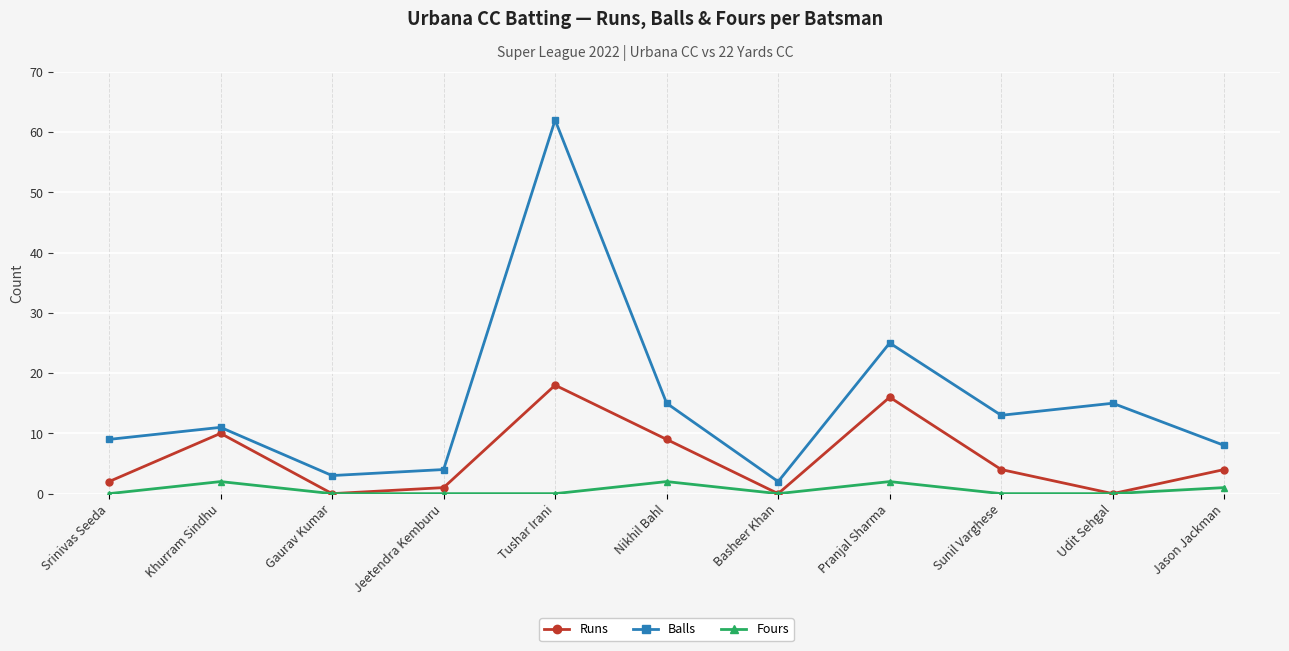

Which series changed the most between Gaurav Kumar and Tushar Irani?

Balls